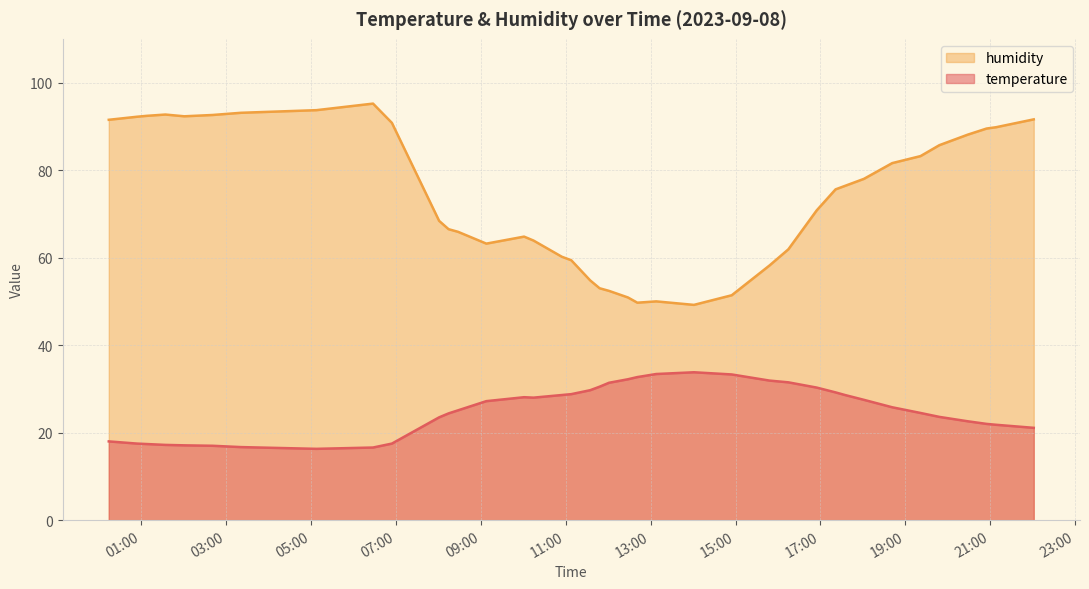

List the series in order of their peak value, lowest first.

temperature, humidity